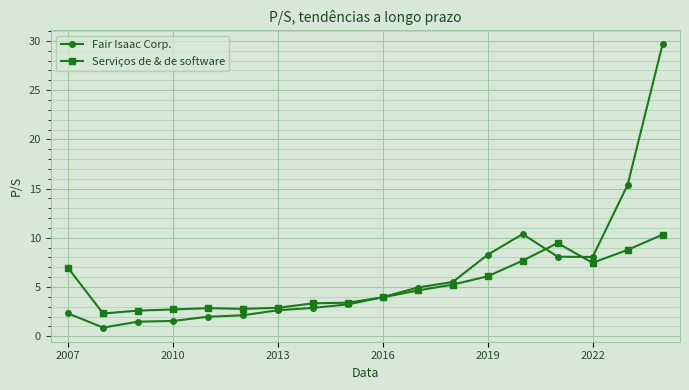

What is the lowest value of the Fair Isaac Corp. series?

0.9